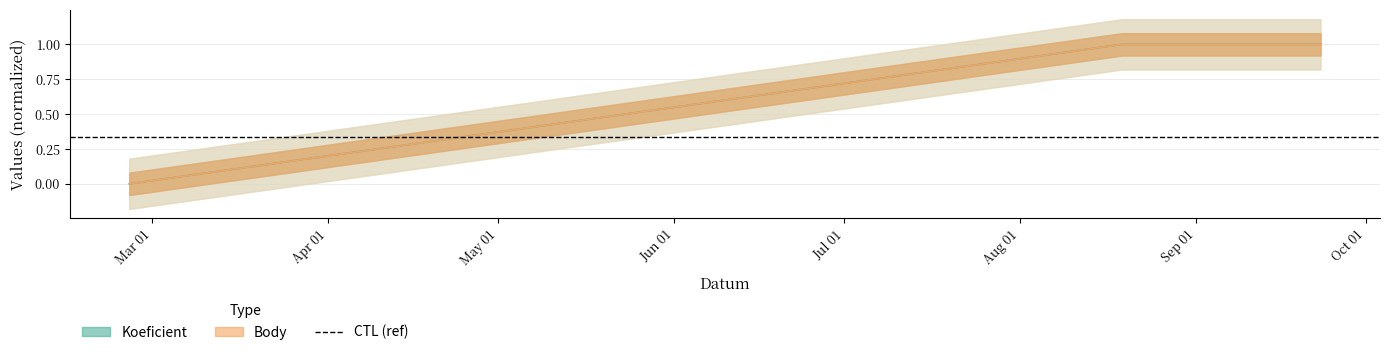

How many lines are shown in the chart?

2